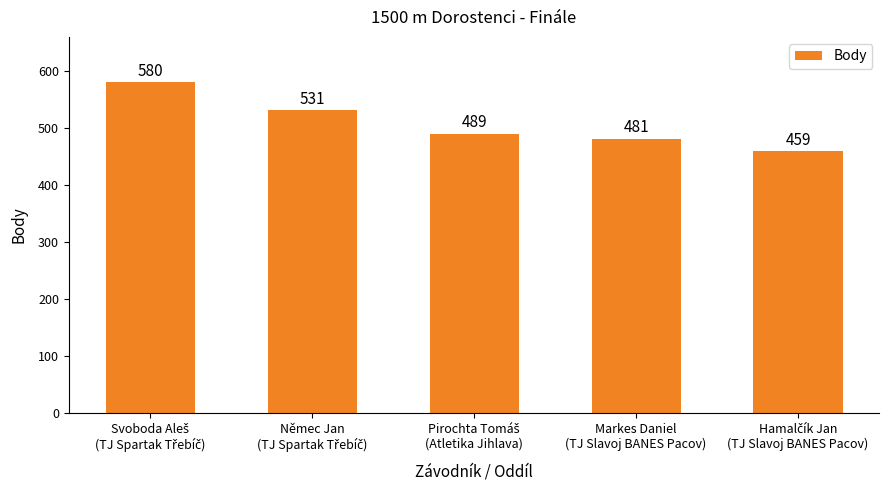

What is the difference between the maximum and minimum values?

121